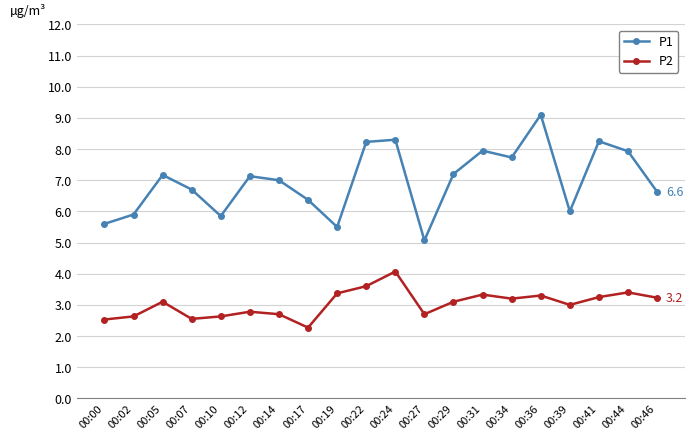

What is the sum of the P2 values at 00:36 and 00:12?

6.1